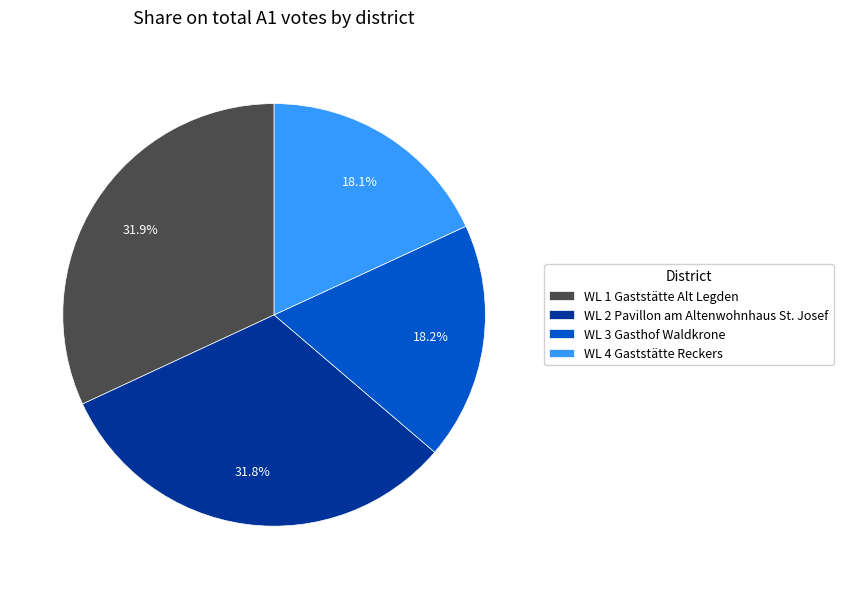

Between WL 1 Gaststätte Alt Legden and WL 3 Gasthof Waldkrone, which is larger?

WL 1 Gaststätte Alt Legden